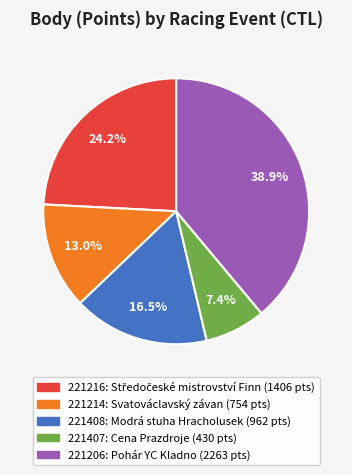

True or false: 221214 accounts for 4% of the total.

False